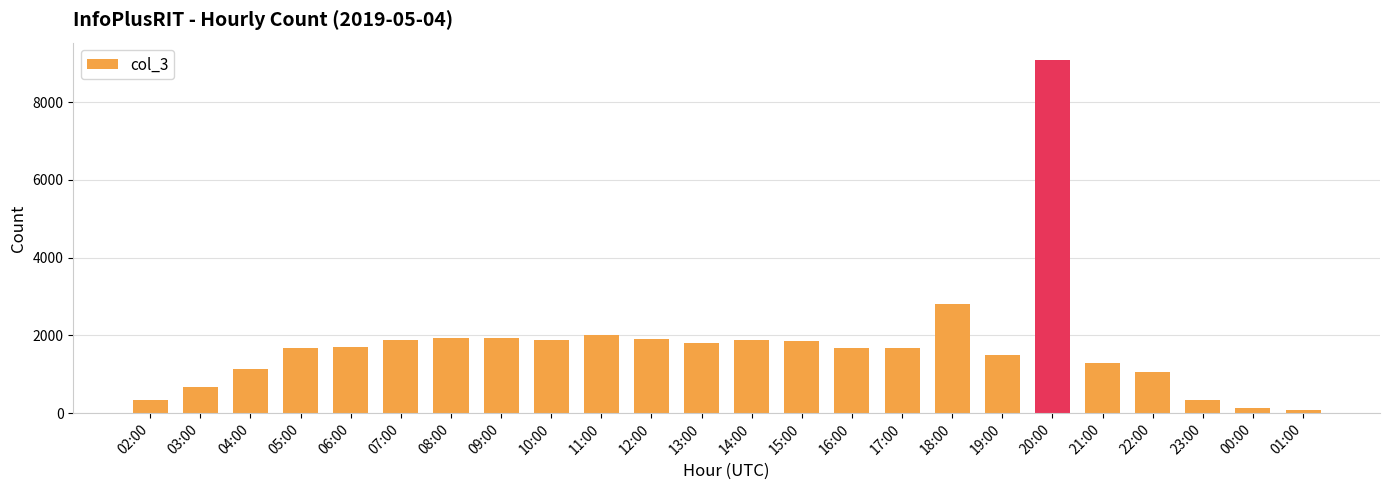

What is the change in value from 04:00 to 18:00?

+1675